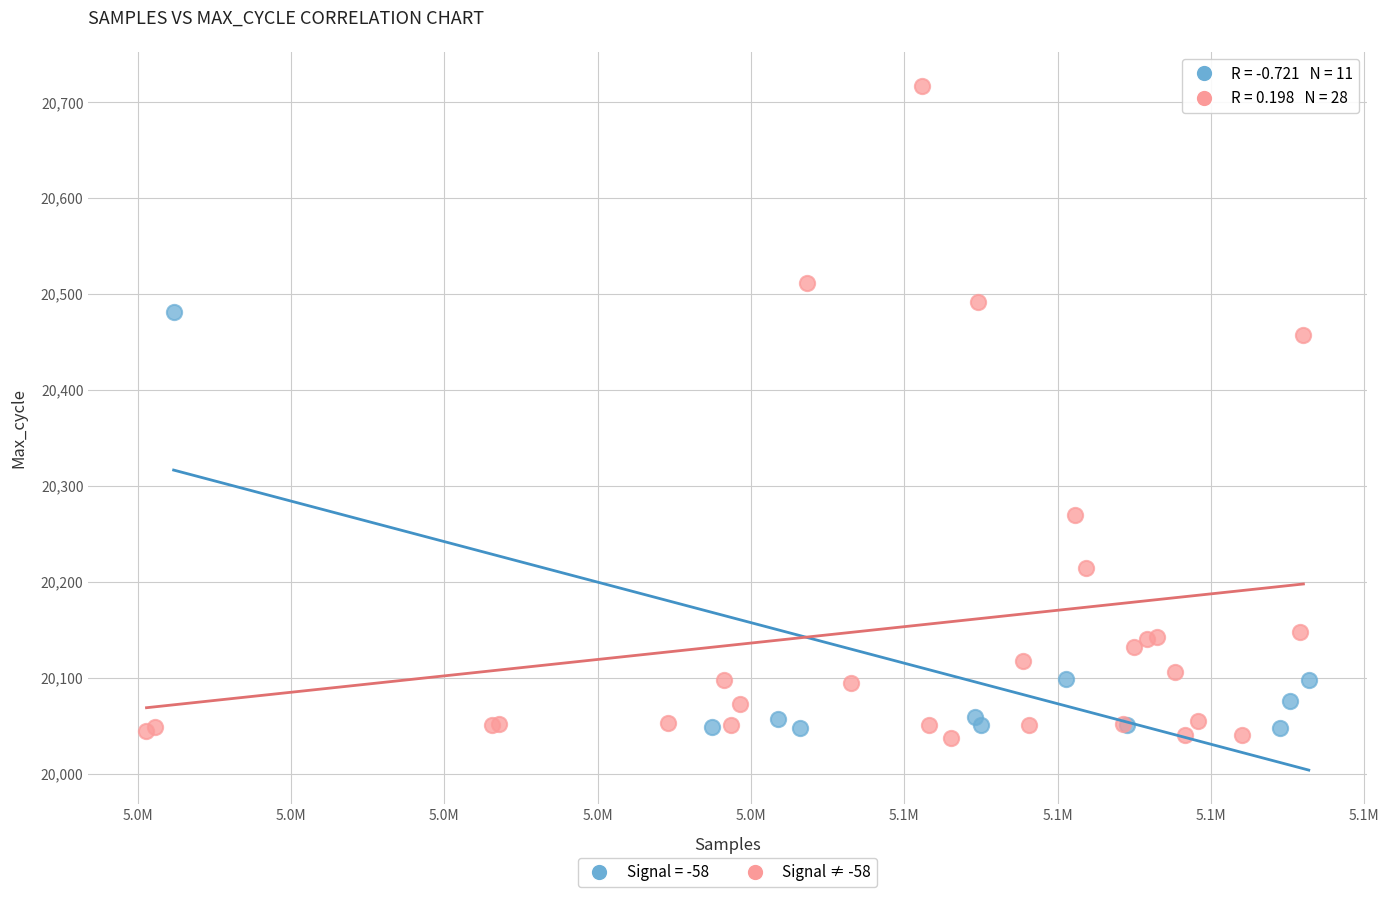

Which series contains the highest Y value?

Signal ≠ -58